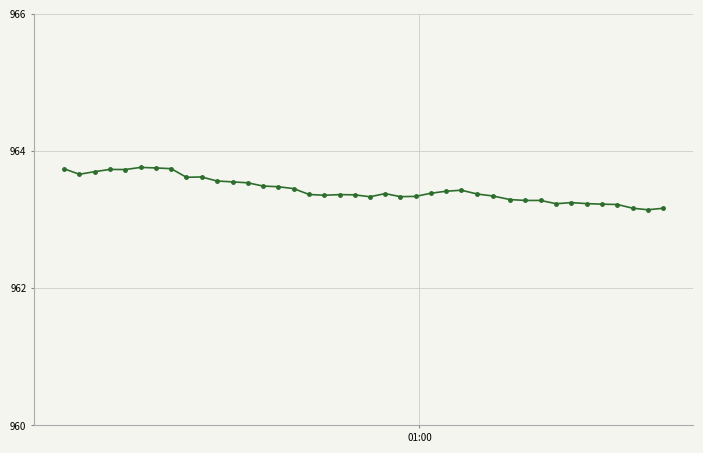

What is the value of the 1st point from the left?

963.7